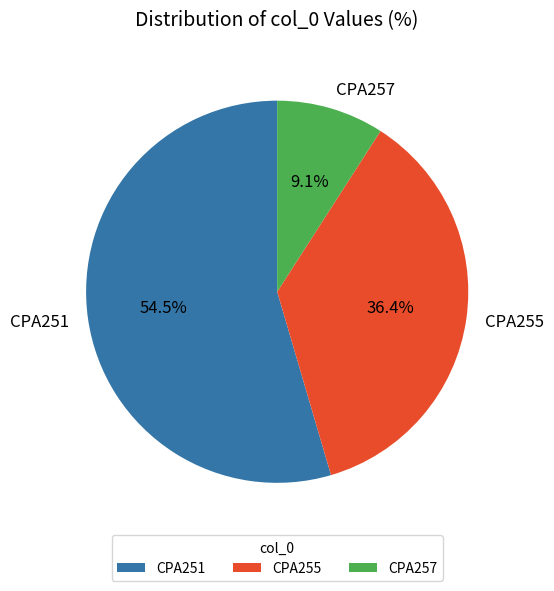

Rank the categories by value from lowest to highest.

CPA257, CPA255, CPA251